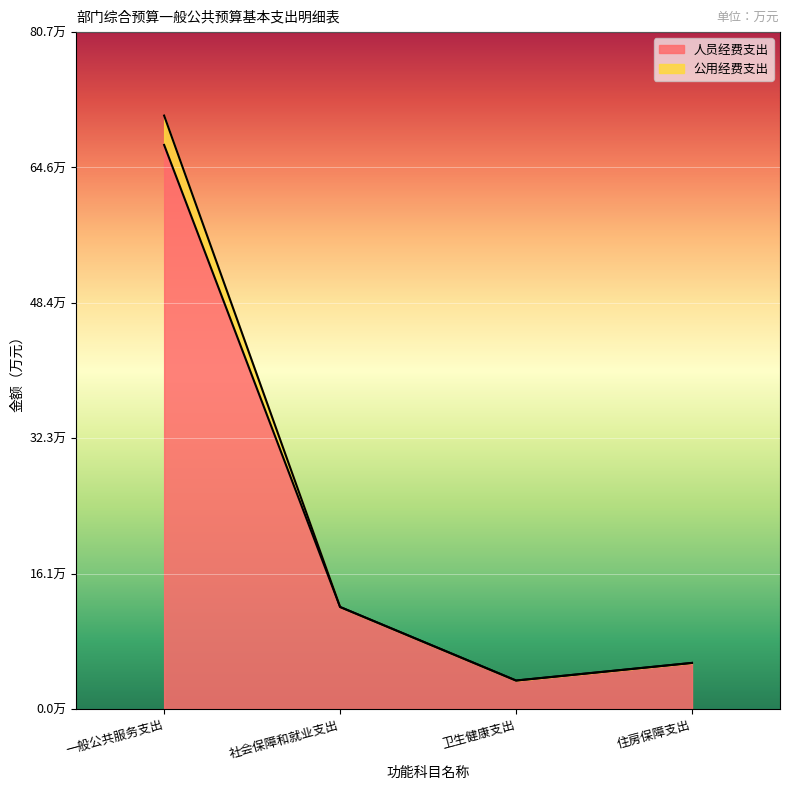

What is the label of the 1st point from the right?

住房保障支出